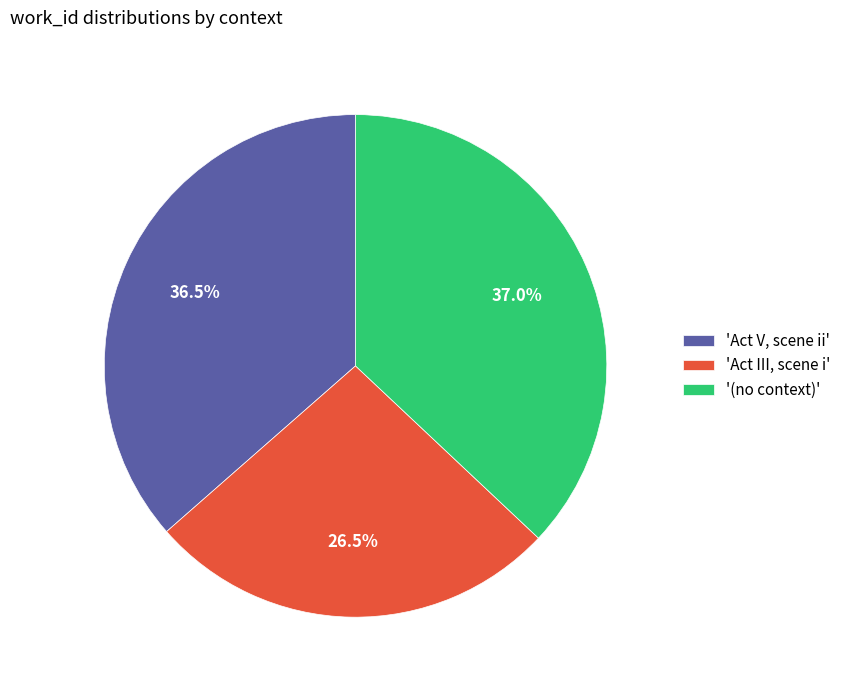

What is the ratio of the value at 'Act III, scene i' to the value at 'Act V, scene ii'?

0.7